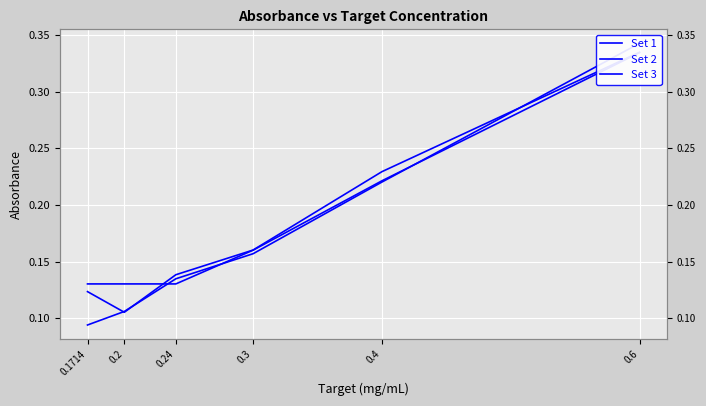

Count the number of data series in this chart.

3